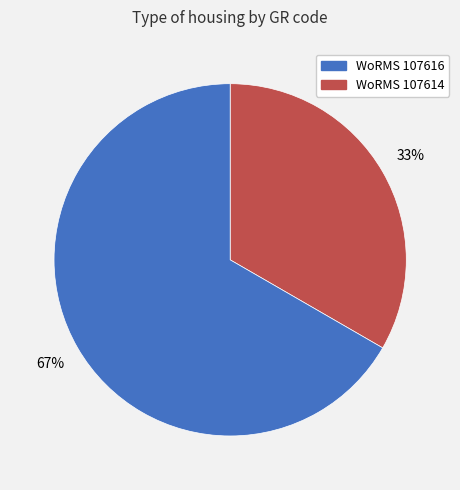

Is there any slice that represents more than half of the pie?

Yes